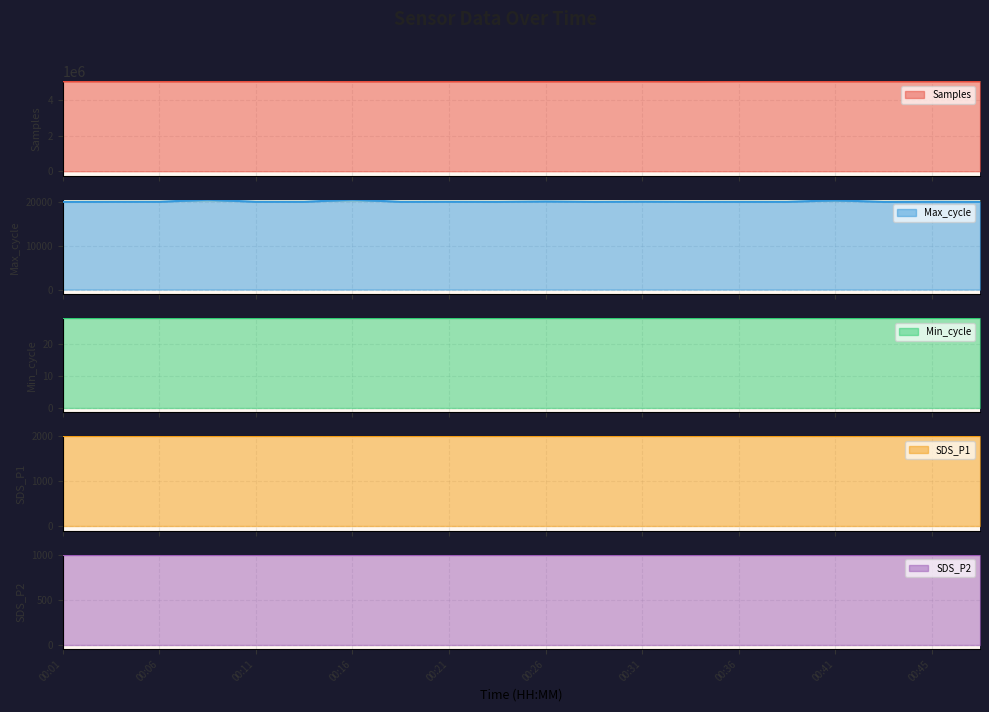

Is it true that Min_cycle equals 28.0 at 00:31?

True